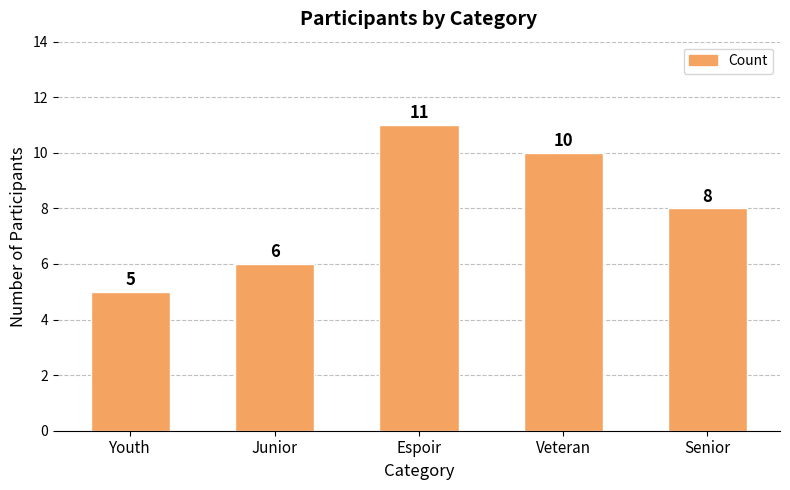

Between Youth and Veteran, which is larger?

Veteran